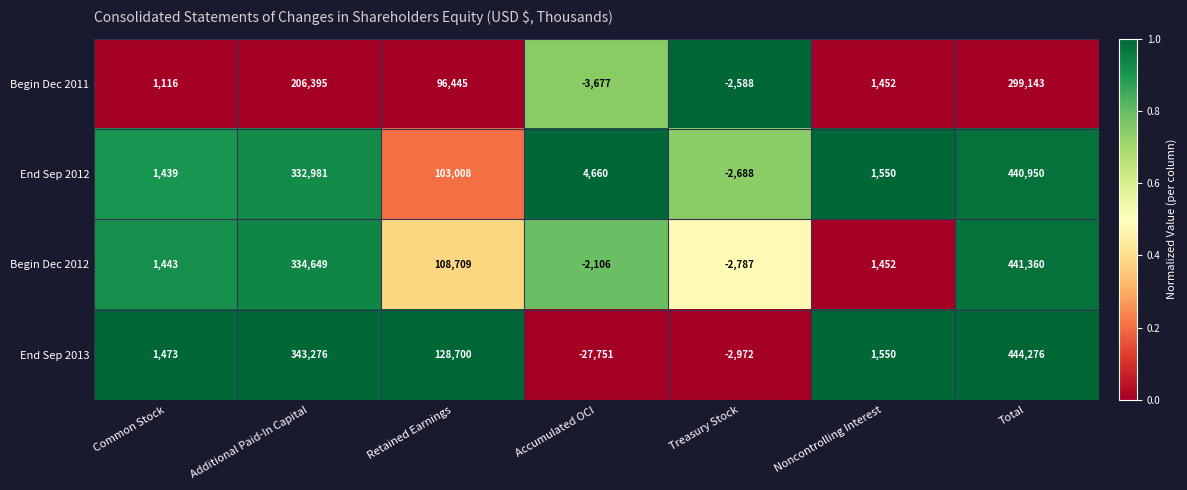

The value of Begin Dec 2012 at Additional Paid-In Capital is 334649. True or false?

True